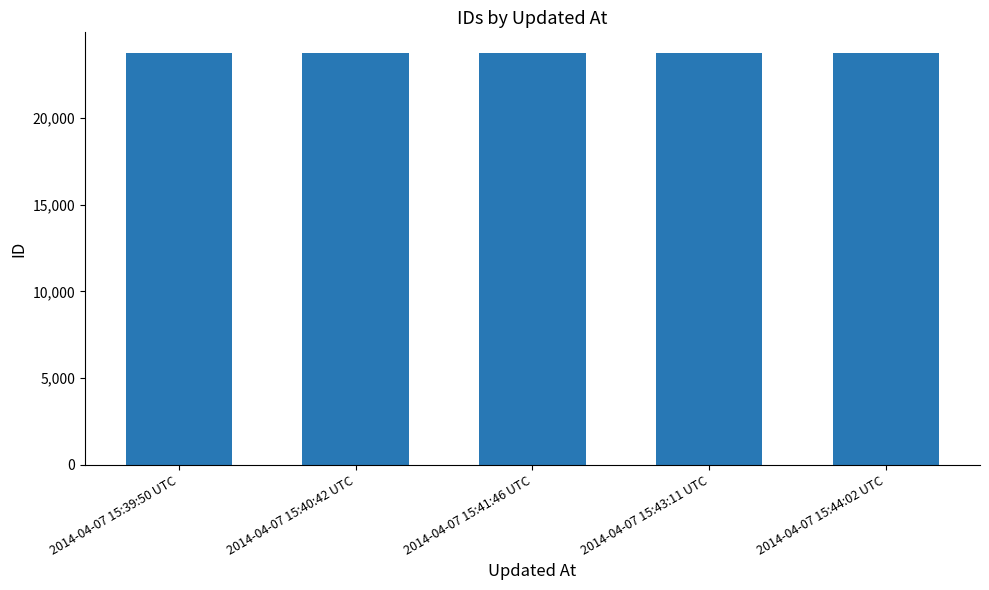

Is it true that the value at 2014-04-07 15:44:02 UTC is 7835?

False